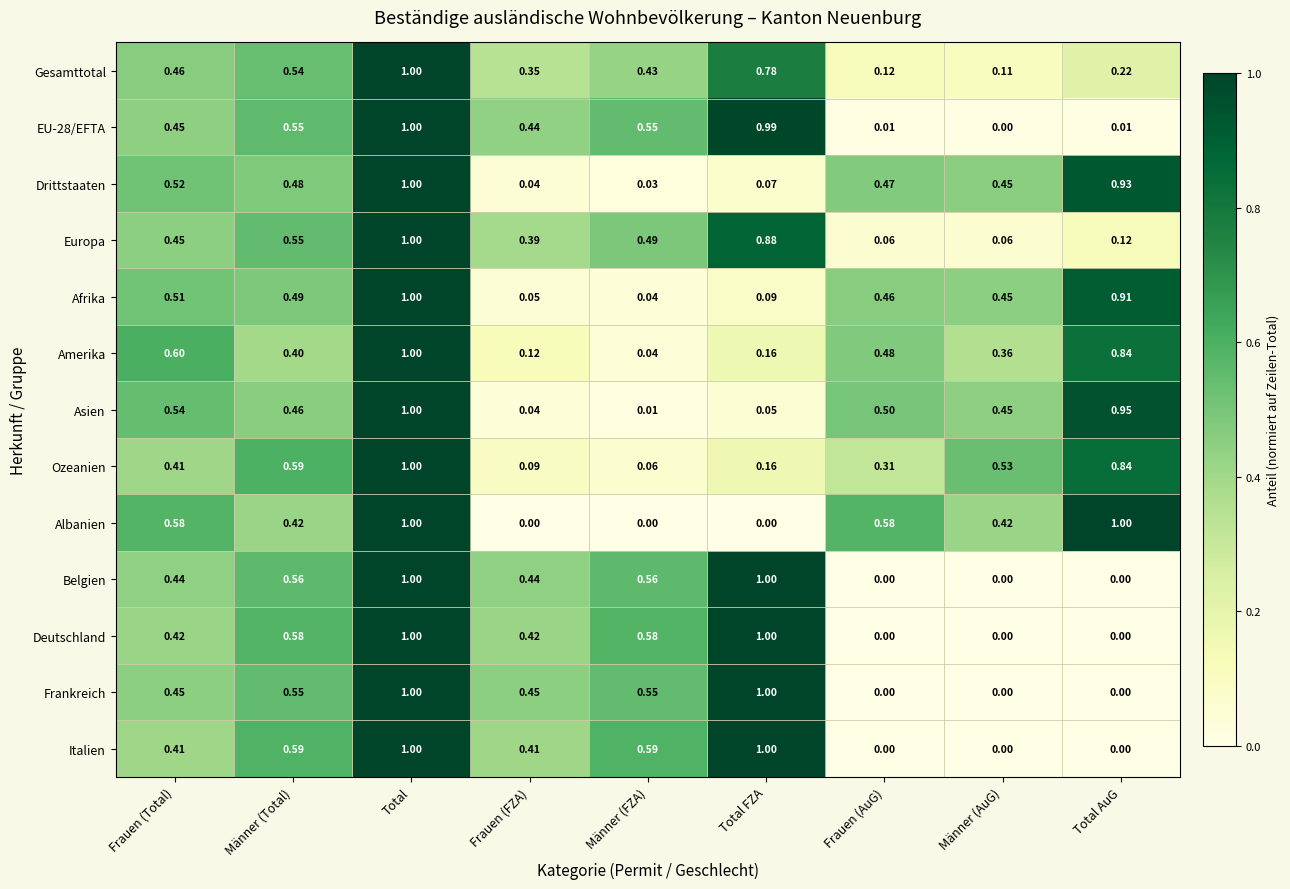

At which category is the sum across all series the highest?

Total